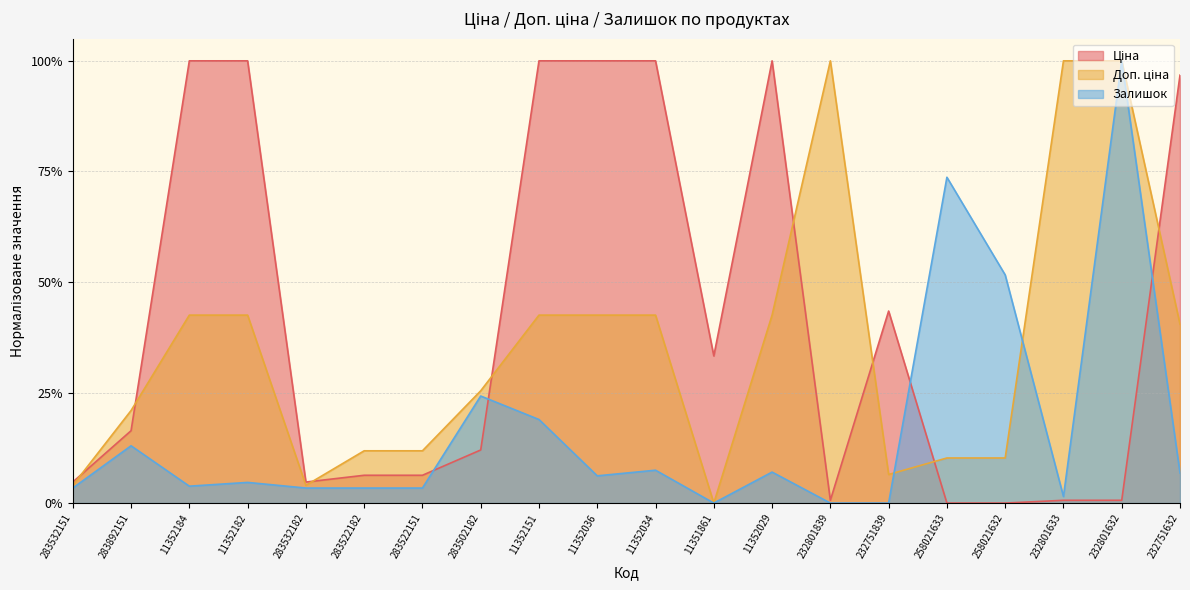

What is the label of the 3rd point from the right?

232801633